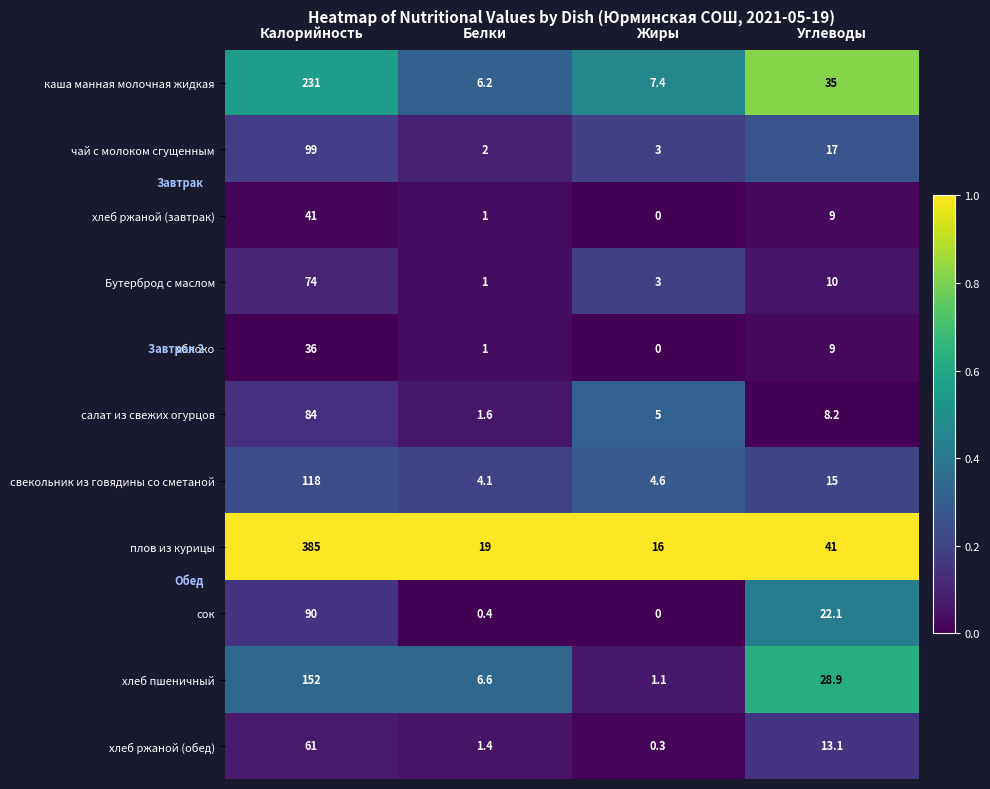

What is the difference between the сок values at Жиры and Углеводы?

22.1